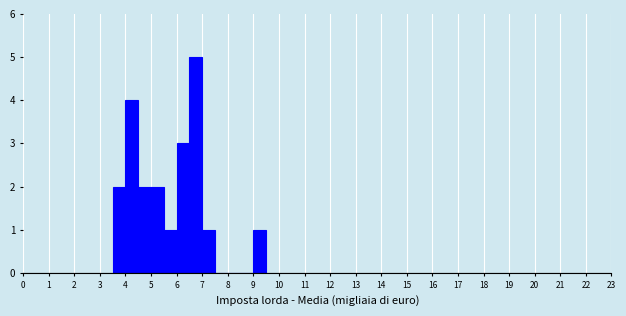

Reading left to right, list every bar in this chart as the range it spans on the x-axis followed by its height. The values are not printed on the chart, so give them approximately, as read against the axis.

3.5 to 4.0: 2
4.0 to 4.5: 4
4.5 to 5.0: 2
5.0 to 5.5: 2
5.5 to 6.0: 1
6.0 to 6.5: 3
6.5 to 7.0: 5
7.0 to 7.5: 1
7.5 to 8.0: 0
8.0 to 8.5: 0
8.5 to 9.0: 0
9.0 to 9.5: 1